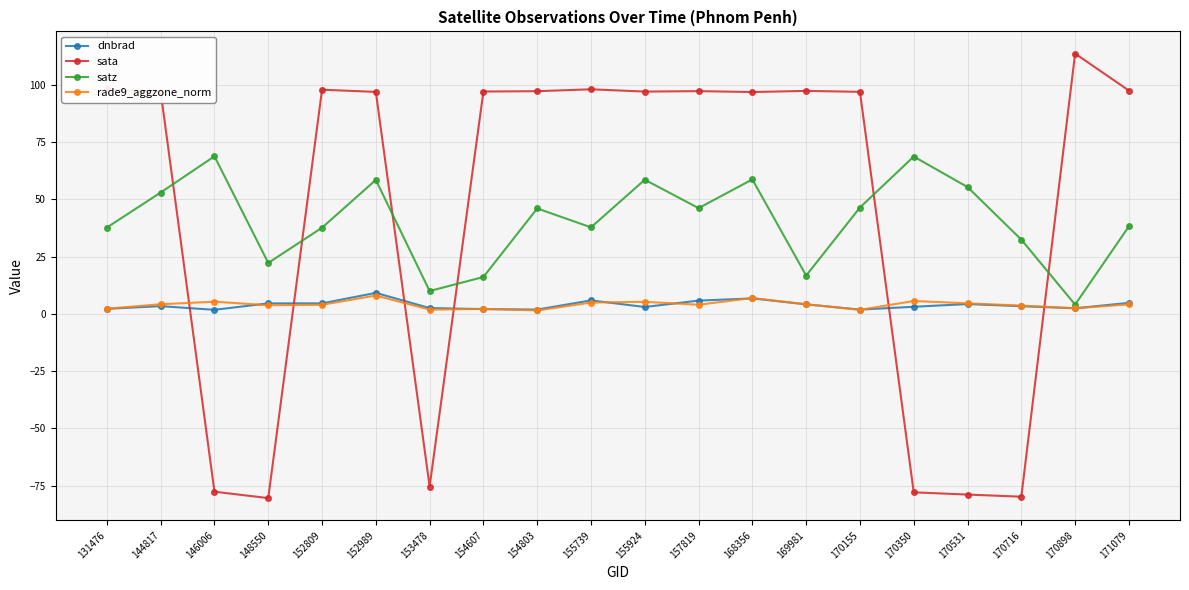

What is the spread (max minus min) of values at 157819?

93.3